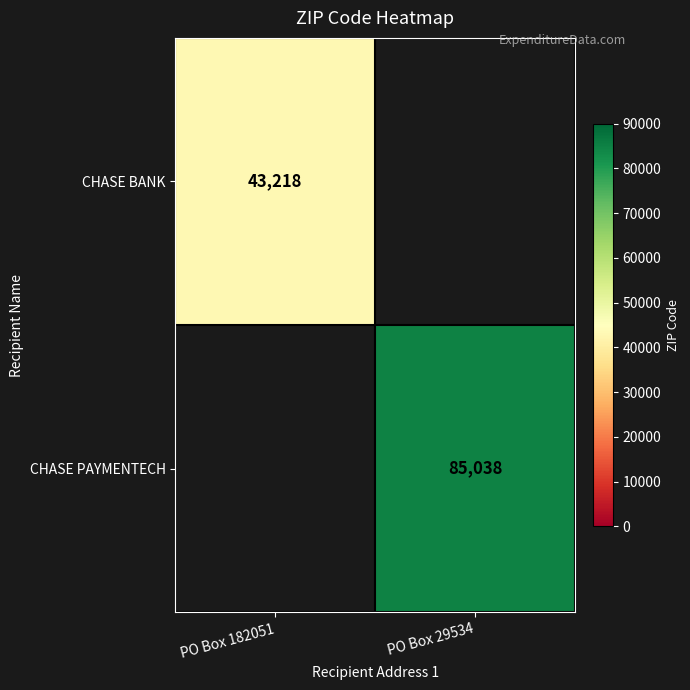

True or false: CHASE PAYMENTECH has a value of 85038 at PO Box 29534.

True